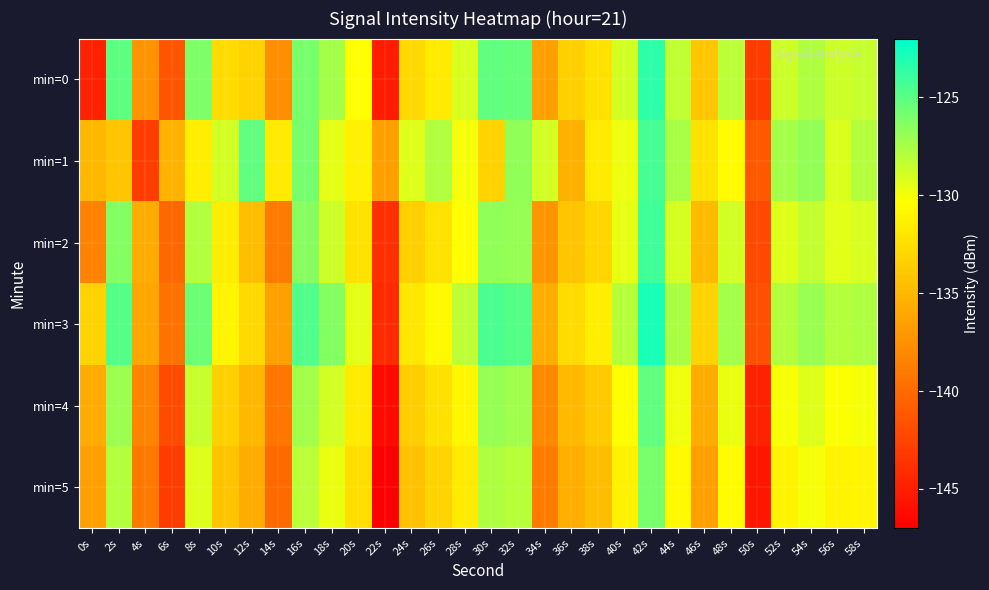

Count the number of data series in this chart.

6